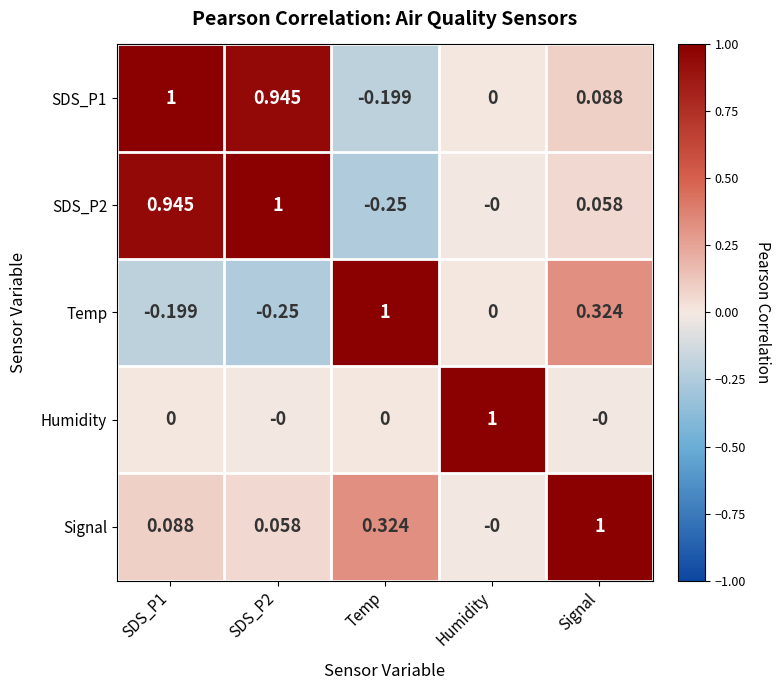

Is the value of Temp at Signal greater than the value of SDS_P2 at Humidity?

Yes